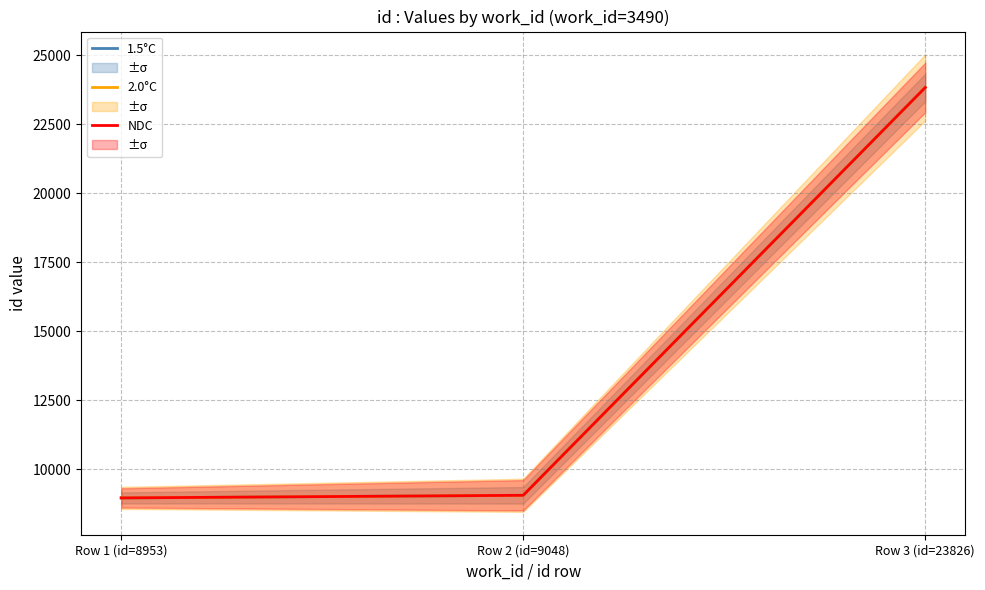

What is the label of the 2nd point from the right?

Row 2 (id=9048)